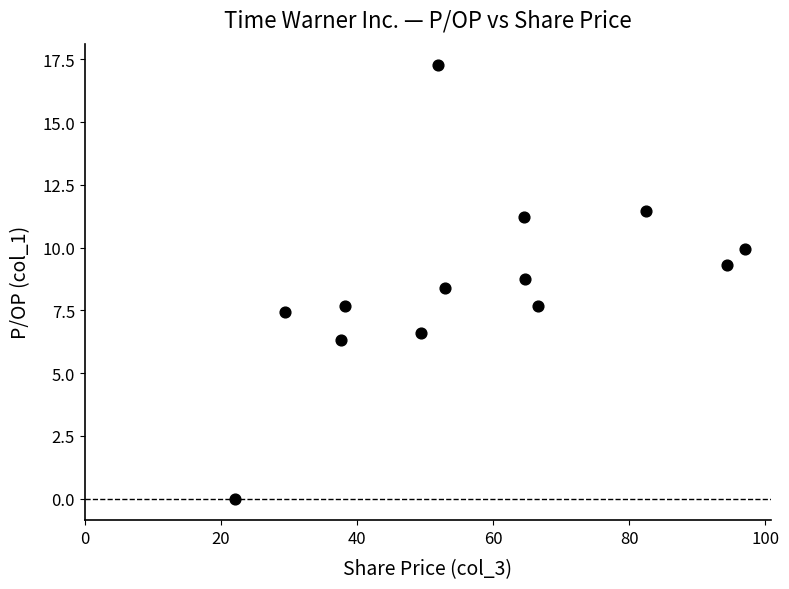

What is the range of Y values (max minus min)?

17.3